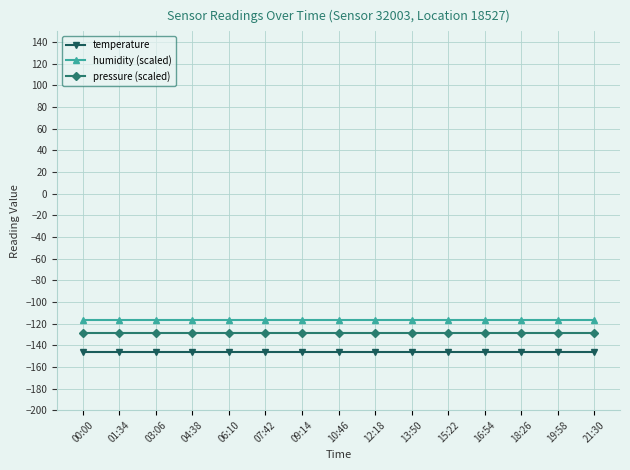

What is the difference between the highest and lowest values at 10:46?

30.0